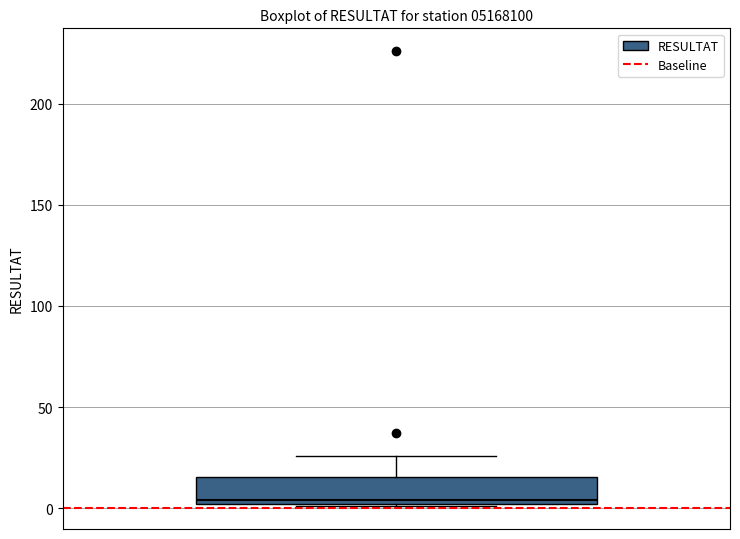

Read this box plot against the y-axis: the position of the median line, the range covered by the box, and the ends of both whiskers. The values are not printed on the chart, so give them approximately, as read against the axis.

median 5, box 0 to 15, whiskers 0 to 25